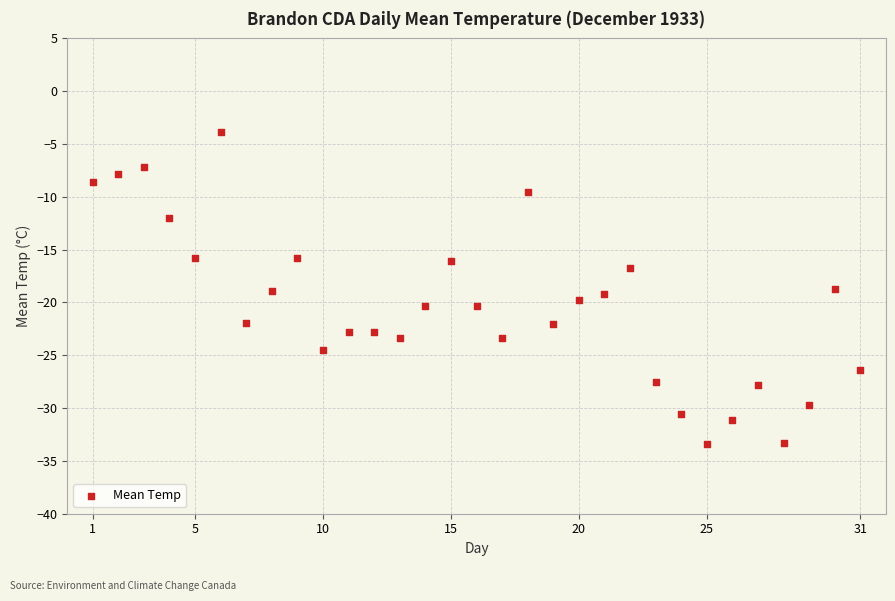

What is the range of Y values (max minus min)?

29.5